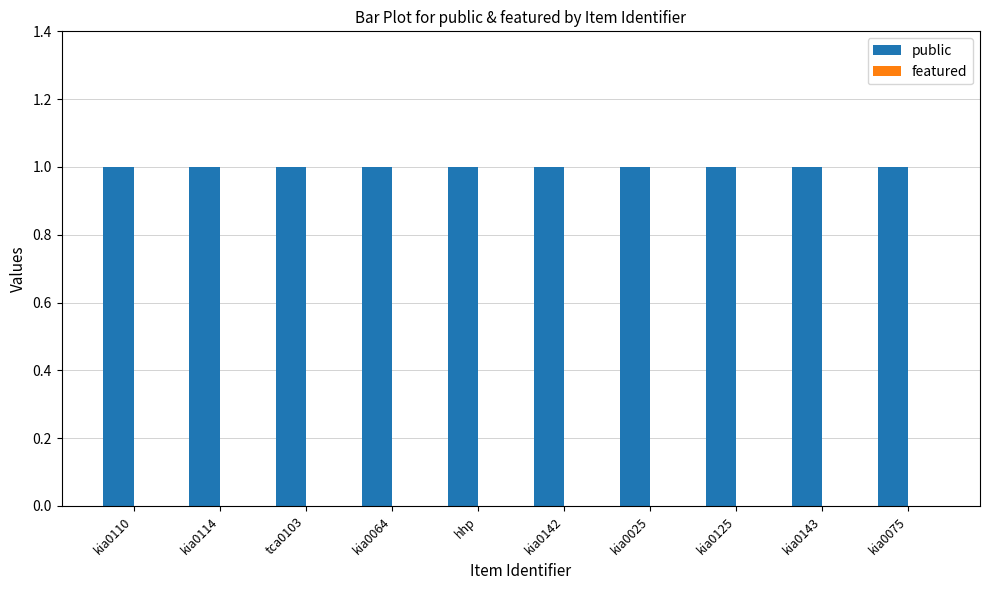

Rank the series by their maximum value, from highest to lowest.

public, featured